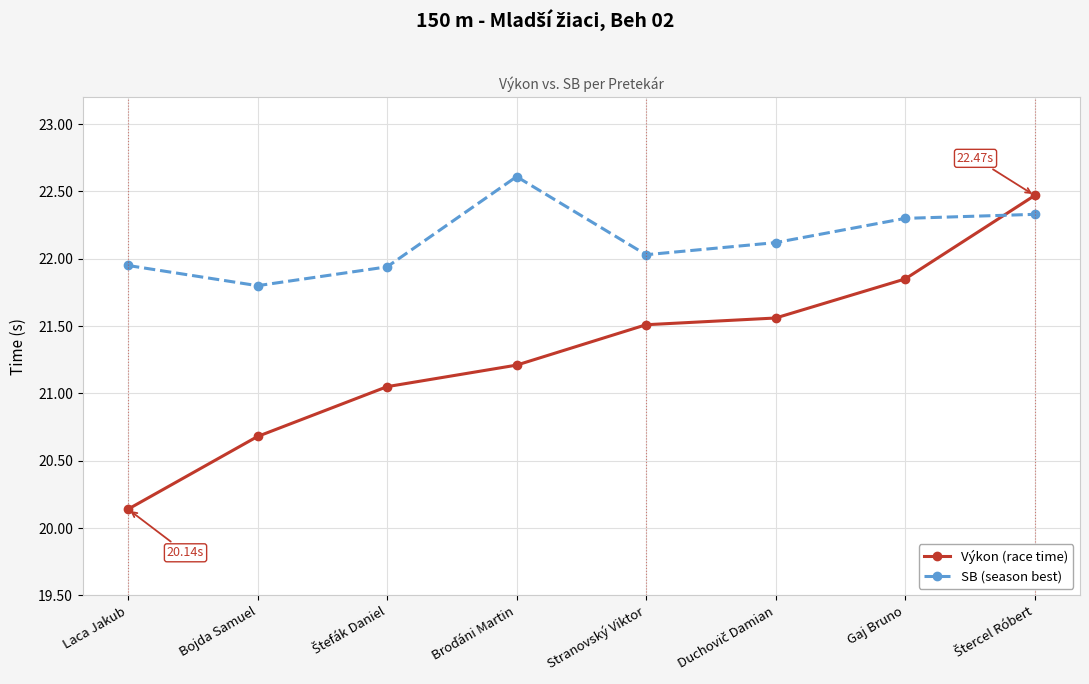

What is the label of the 2nd point from the right?

Gaj Bruno